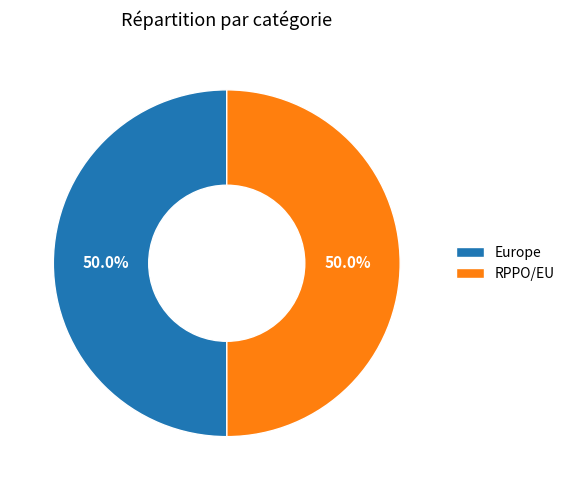

What percentage do RPPO/EU and Europe together represent?

100.0%